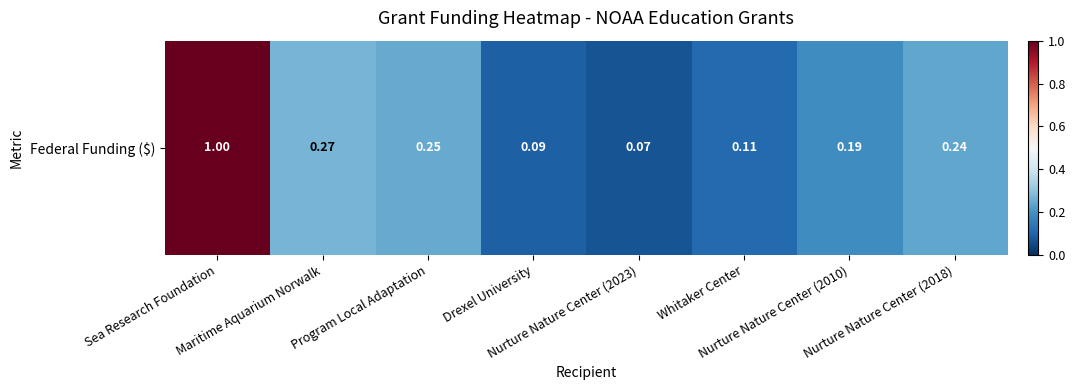

What is the smallest value displayed?

0.1